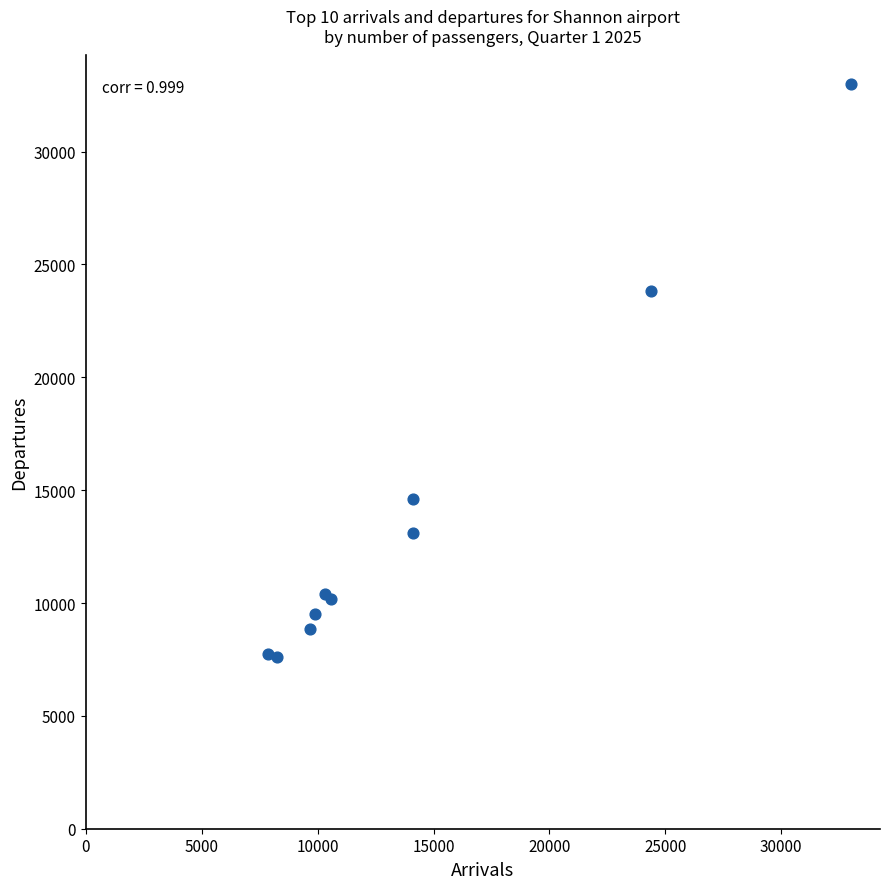

What Y value in the scatter plot is closest to 20296?

23825